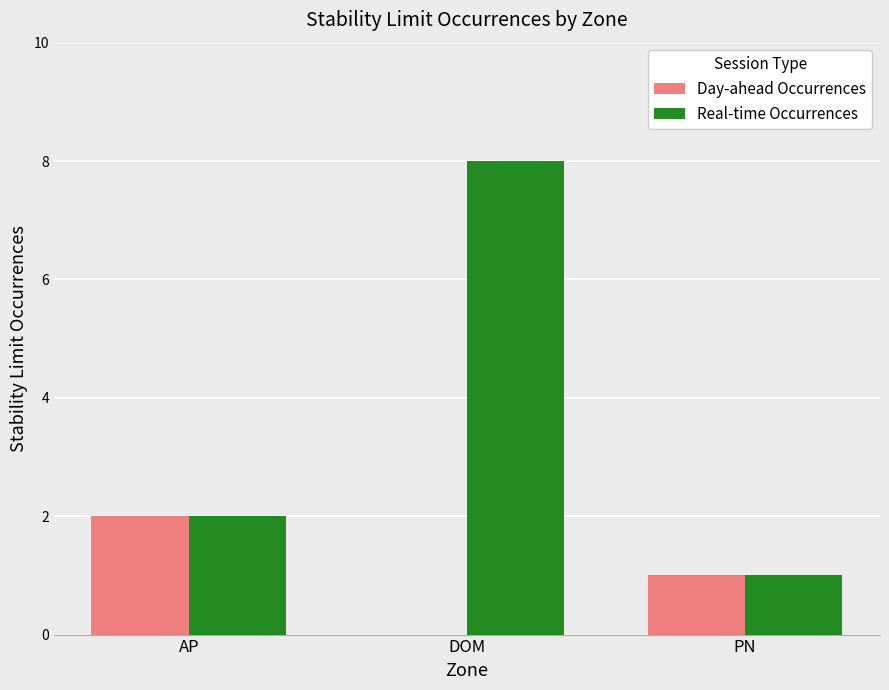

Which series changed the most between DOM and PN?

Real-time Occurrences